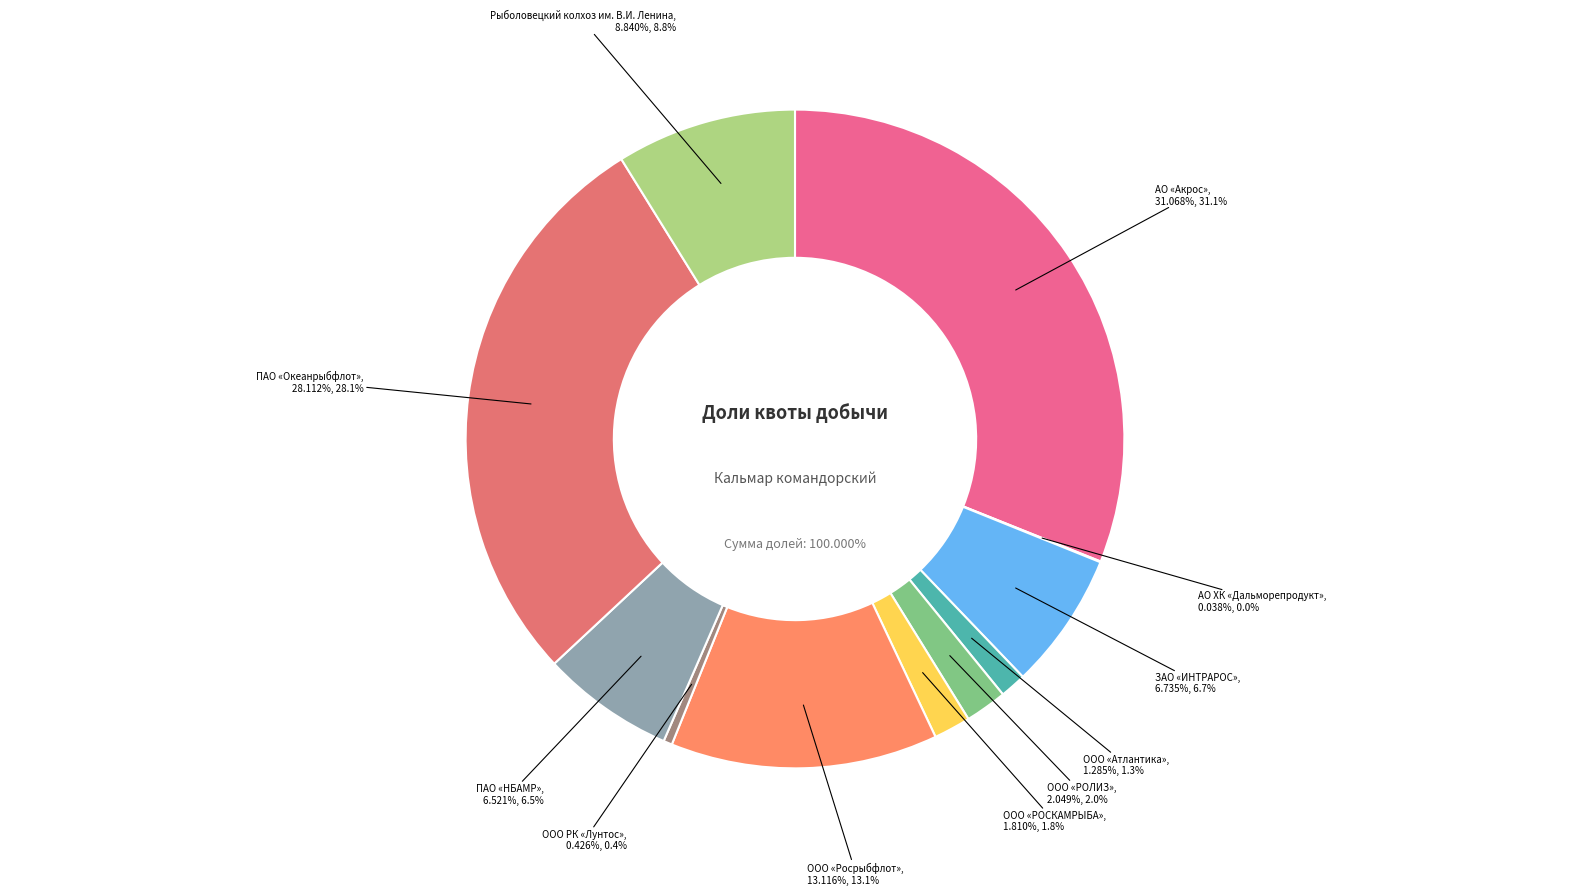

Between АО «Акрос» and ООО «РОСКАМРЫБА», which is larger?

АО «Акрос»